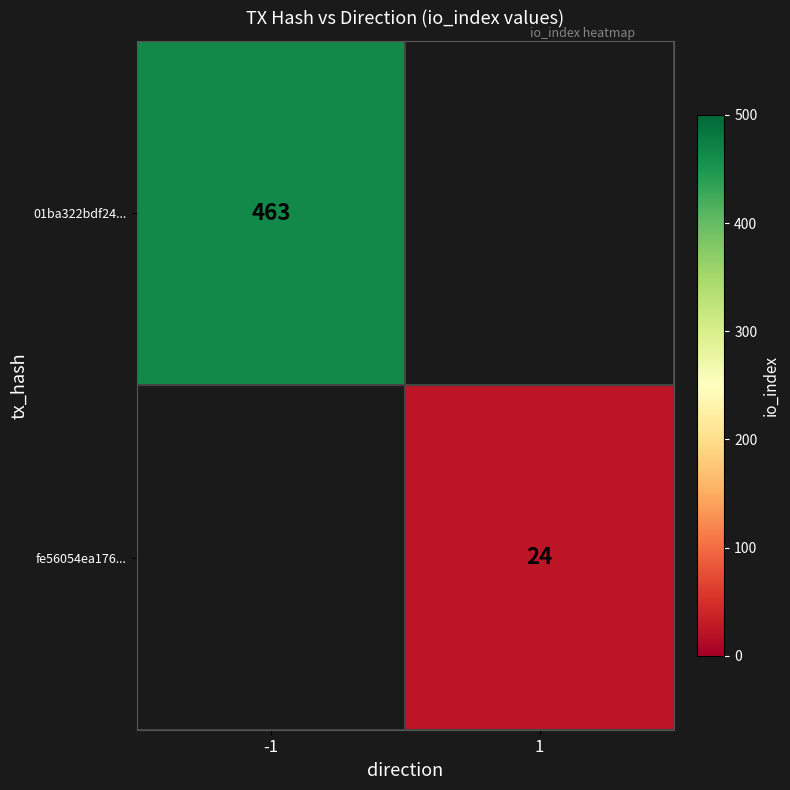

Is the value of 01ba322bdf24... at -1 greater than the value of fe56054ea176... at 1?

Yes